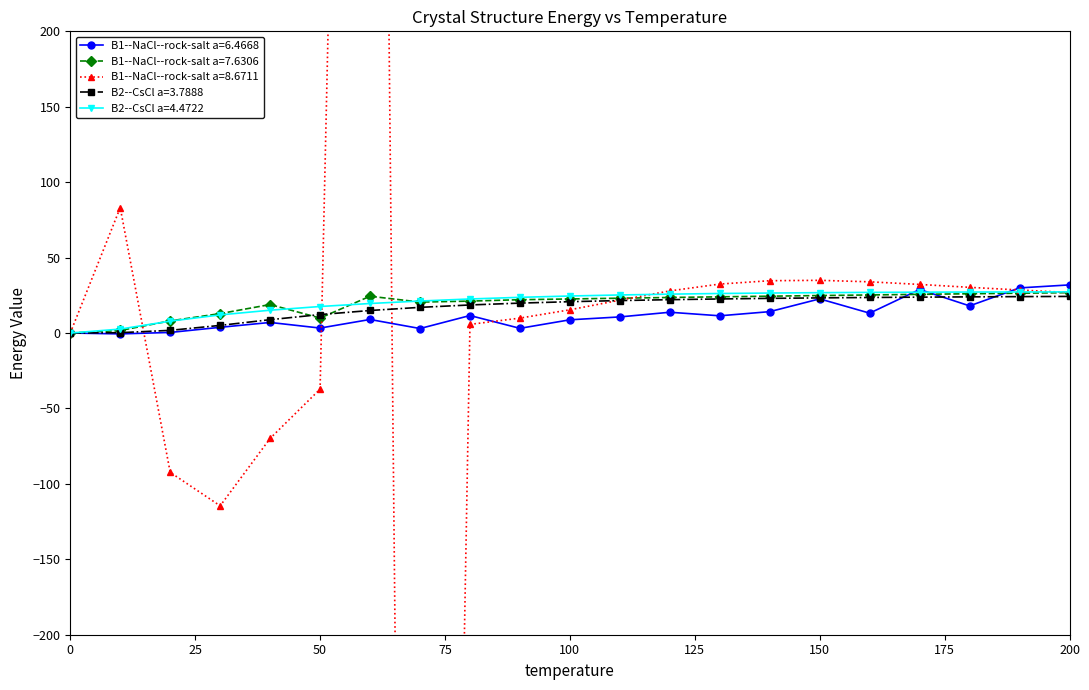

True or false: B1--NaCl--rock-salt a=8.6711 and B1--NaCl--rock-salt a=7.6306 intersect in this chart.

True